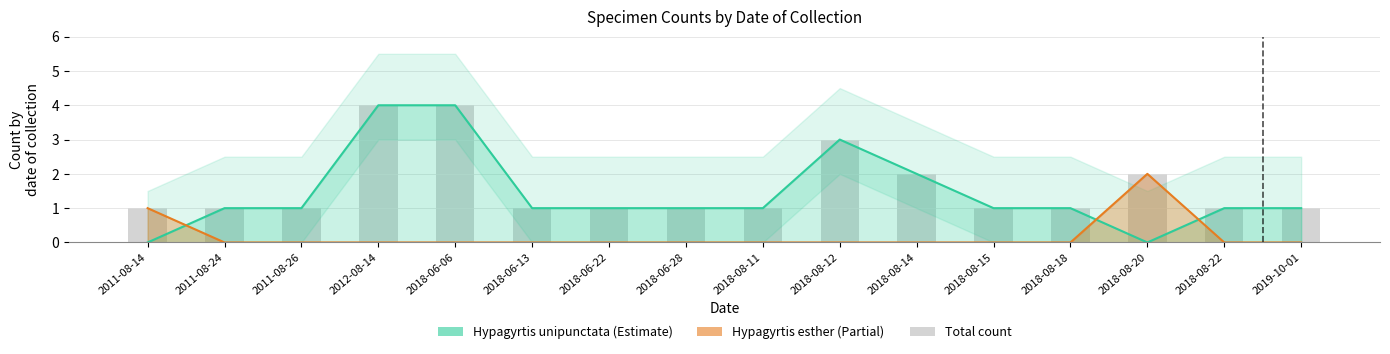

How many values are between 1 and 2?

13